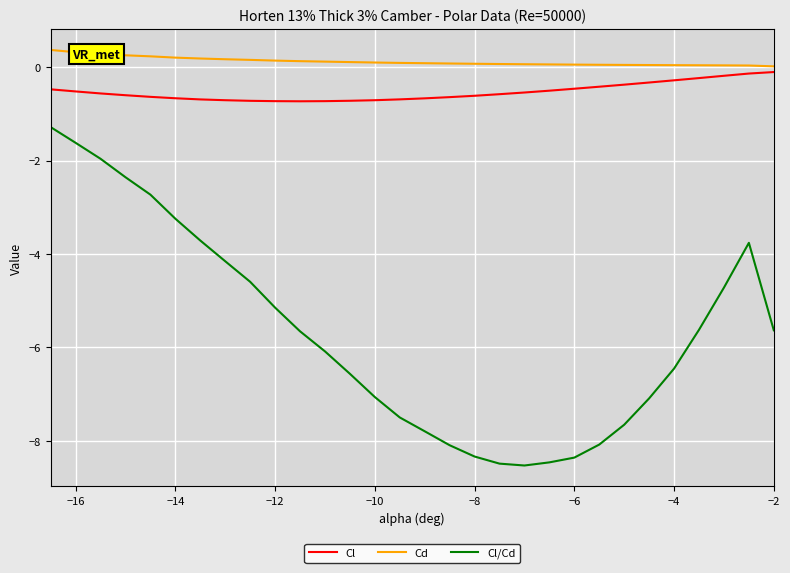

Which series has the largest total across all categories?

Cd